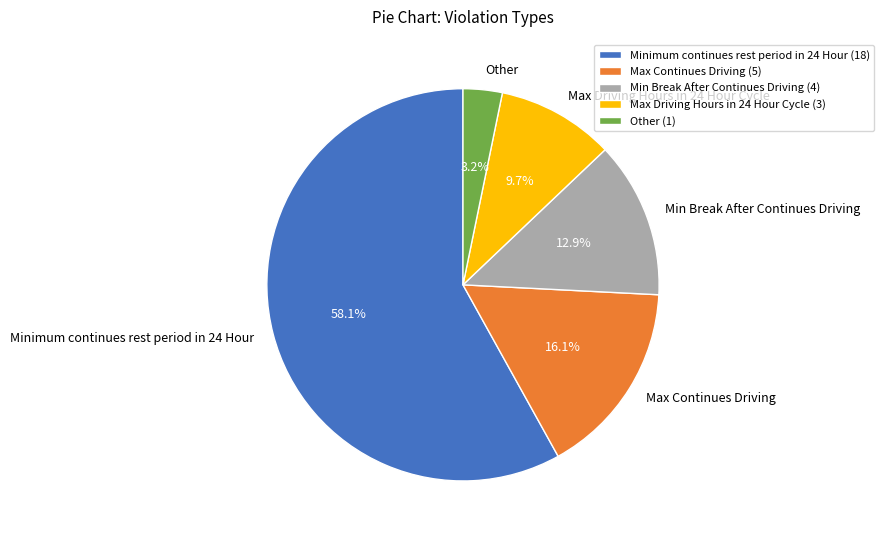

Which slice is the largest?

Minimum continues rest period in 24 Hour